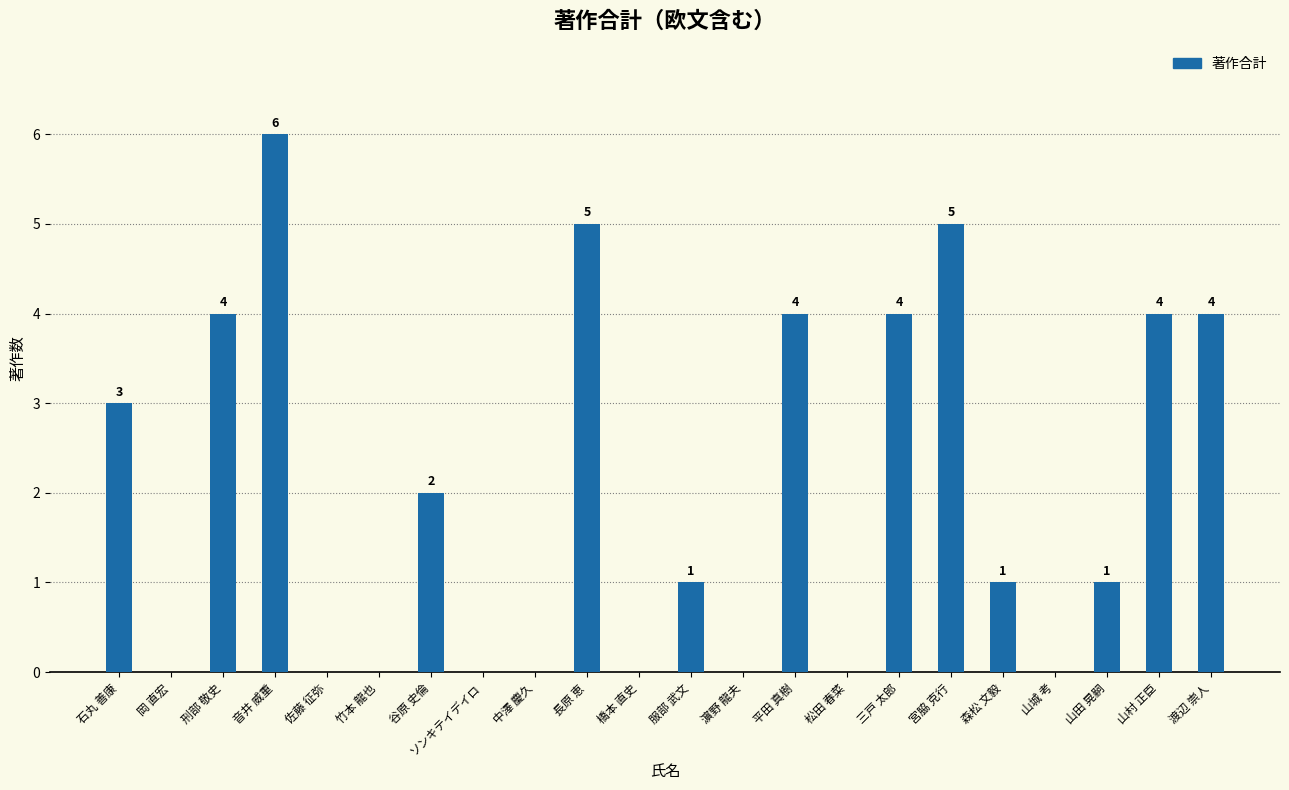

What is the average value?

2